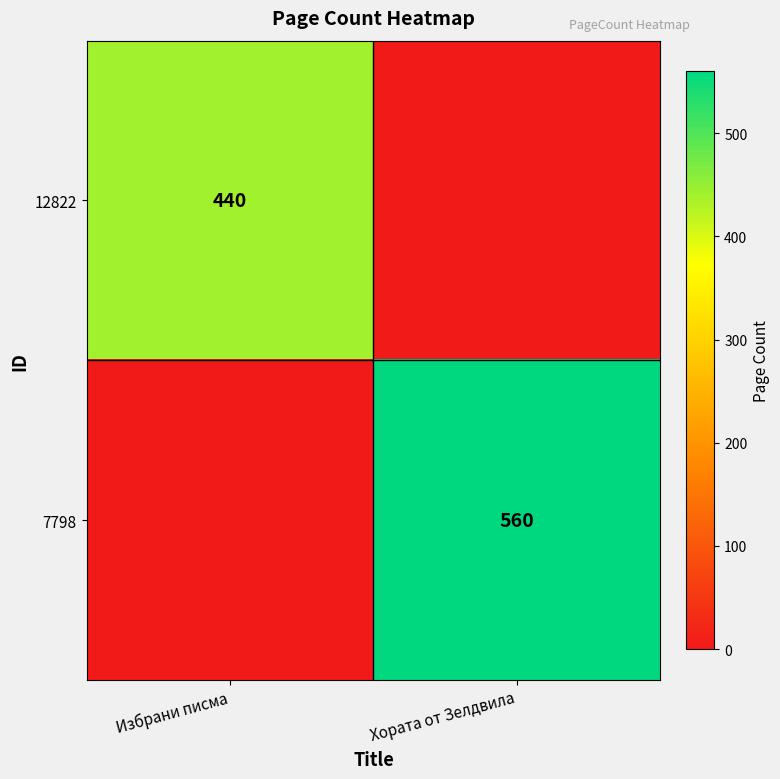

At which category does the chart reach its peak across all series?

Хората от Зелдвила